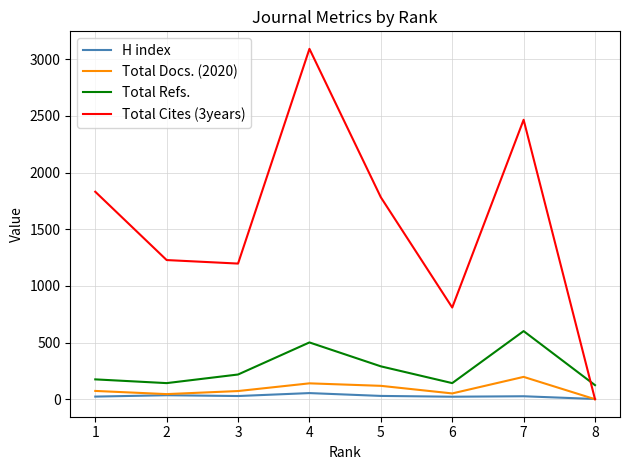

What is the sum of all Total Docs. (2020) values?

696